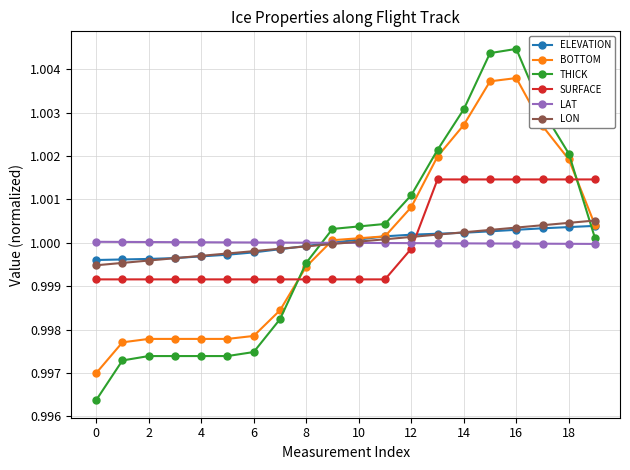

After their last crossing, which series has the higher values: ELEVATION or SURFACE?

SURFACE